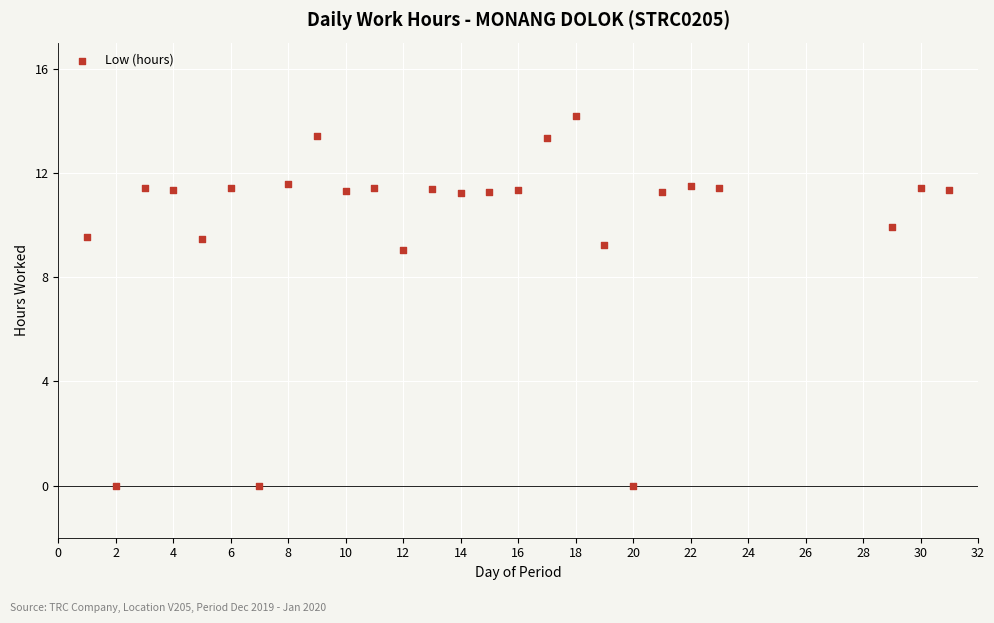

What is the range of Y values (max minus min)?

14.2